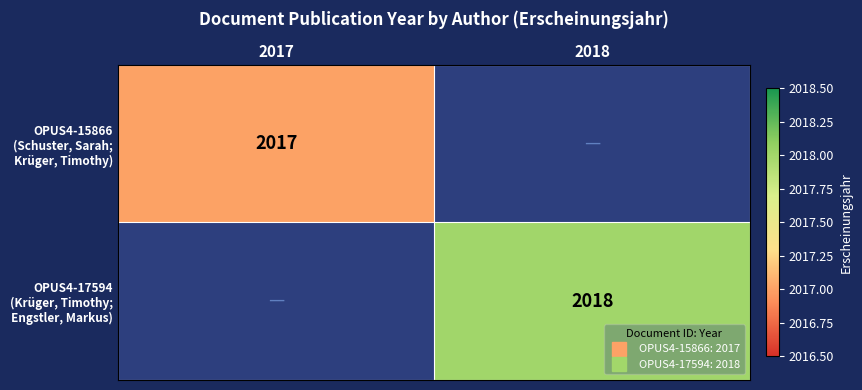

What is the maximum value shown in the chart?

2018.0